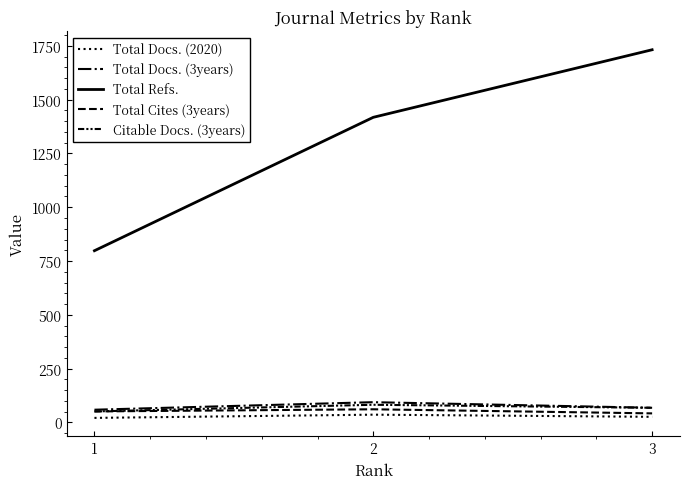

Is this an area chart (filled region under the line)?

No